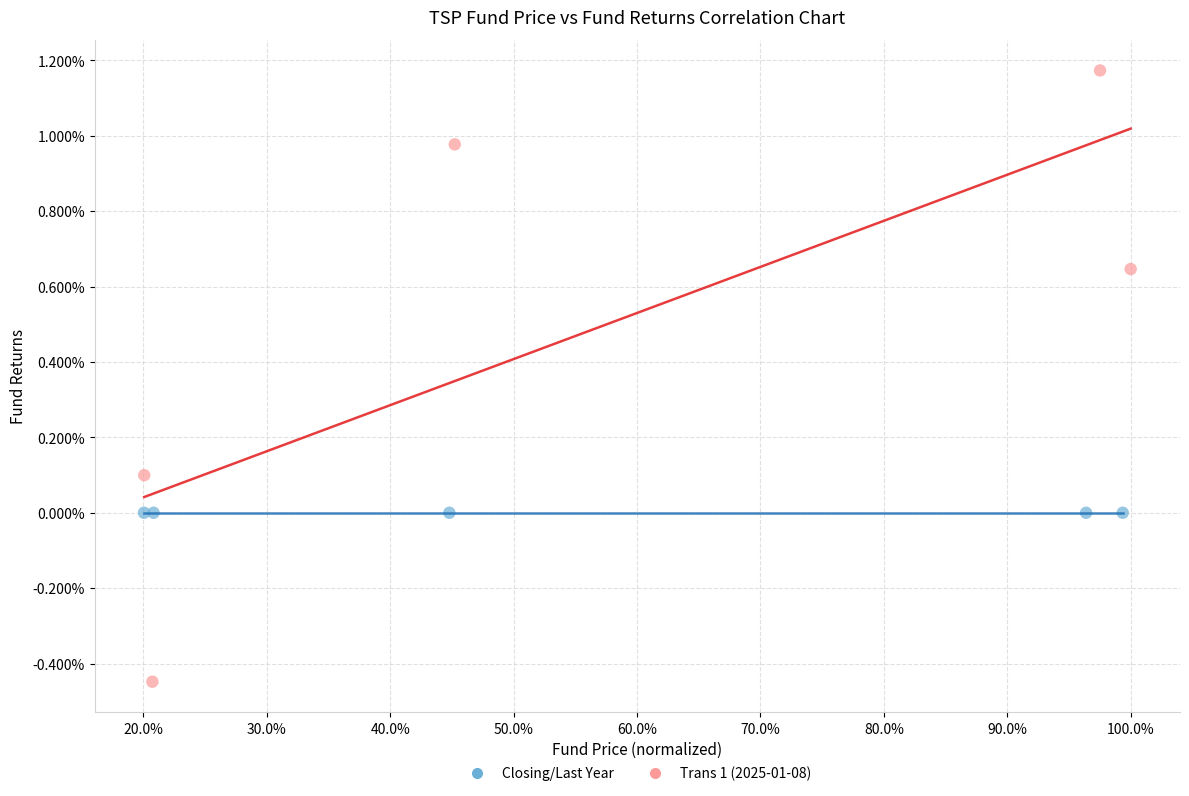

What are all the series names shown in the legend?

Closing/Last Year, Trans 1 (2025-01-08)